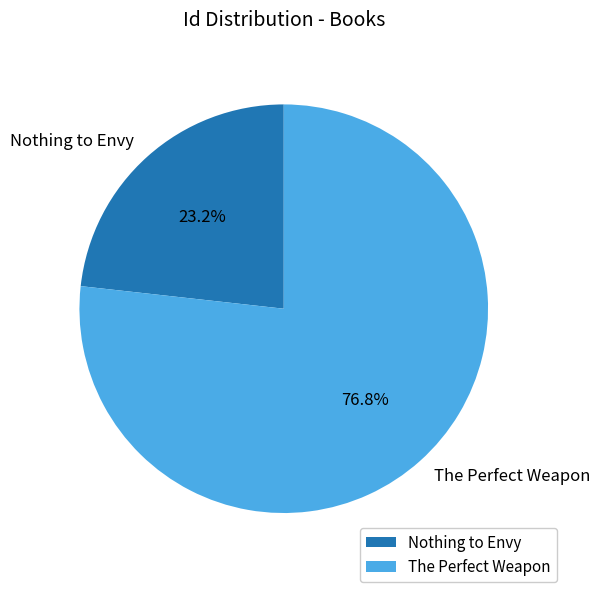

How many segments does this pie chart have?

2